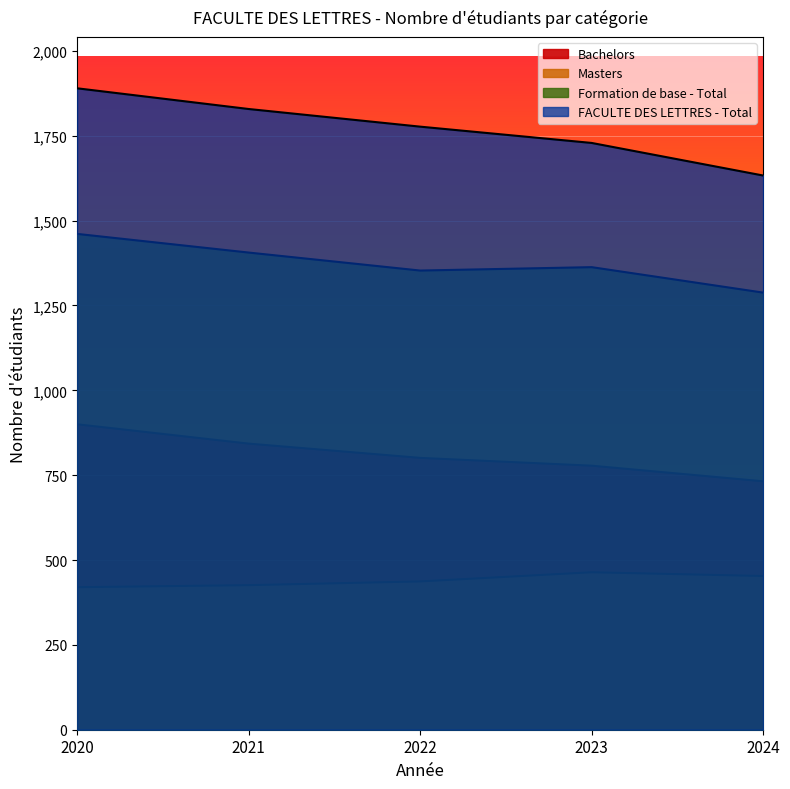

What is the sum of the FACULTE DES LETTRES - Total values at 2024 and 2020?

3523